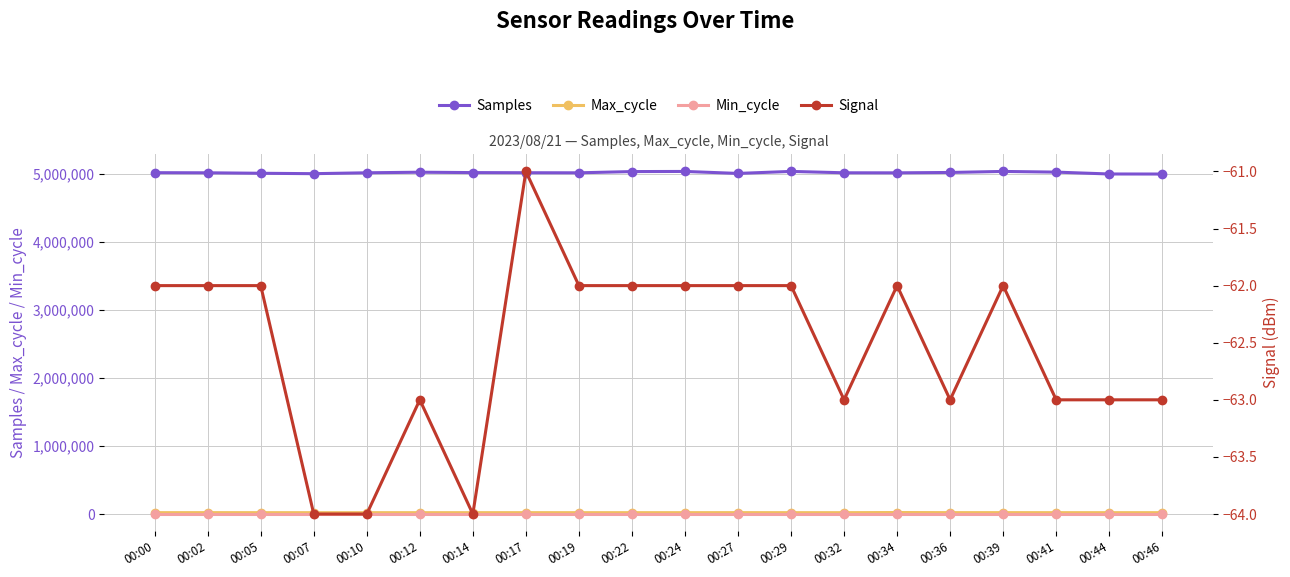

What is the sum of all Signal values?

-1251